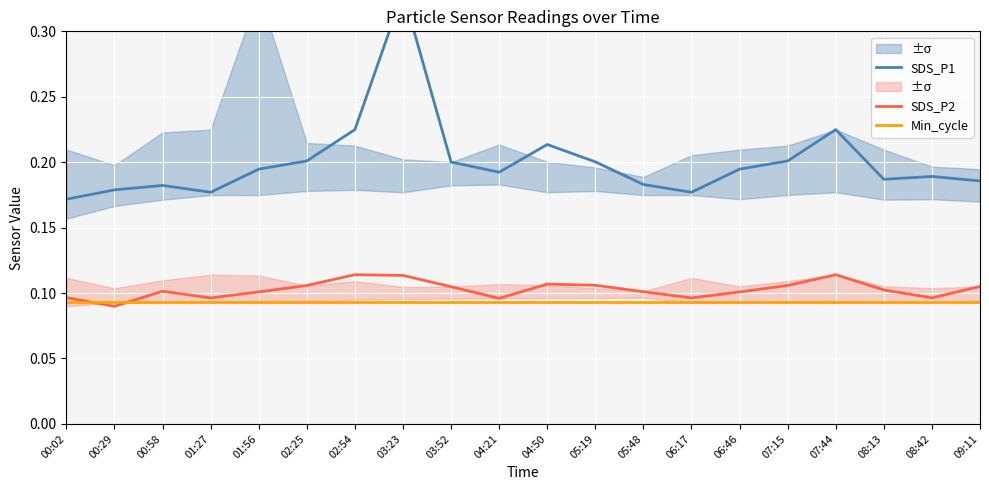

Which has a higher value, 07:44 or 07:15?

07:44